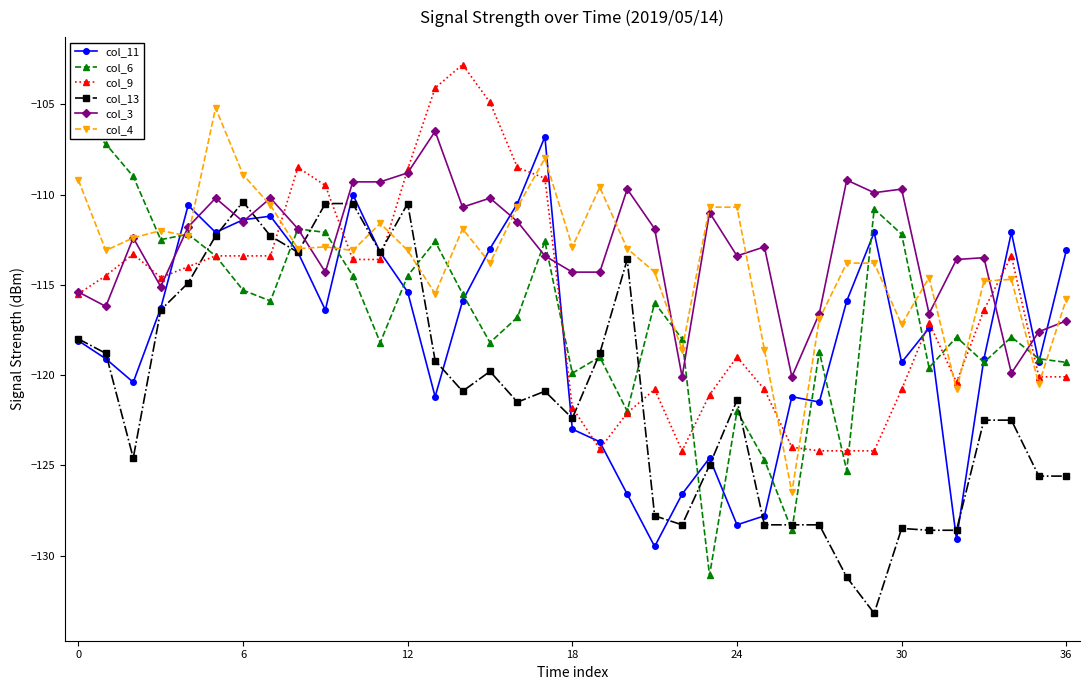

What is the value of the col_3 point at the 31st from the left?

-110.2